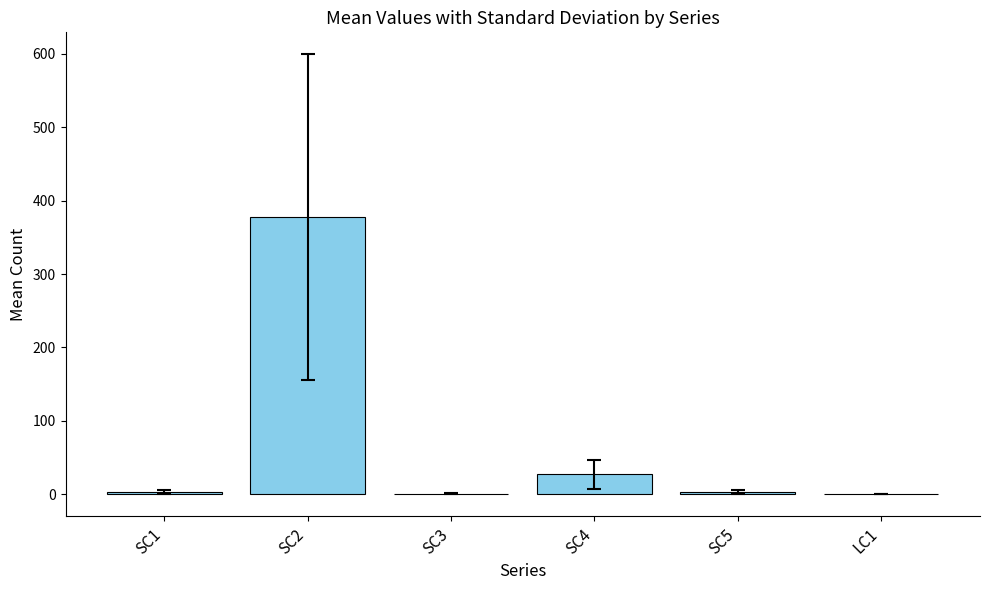

At which category does the chart reach its peak across all series?

SC2